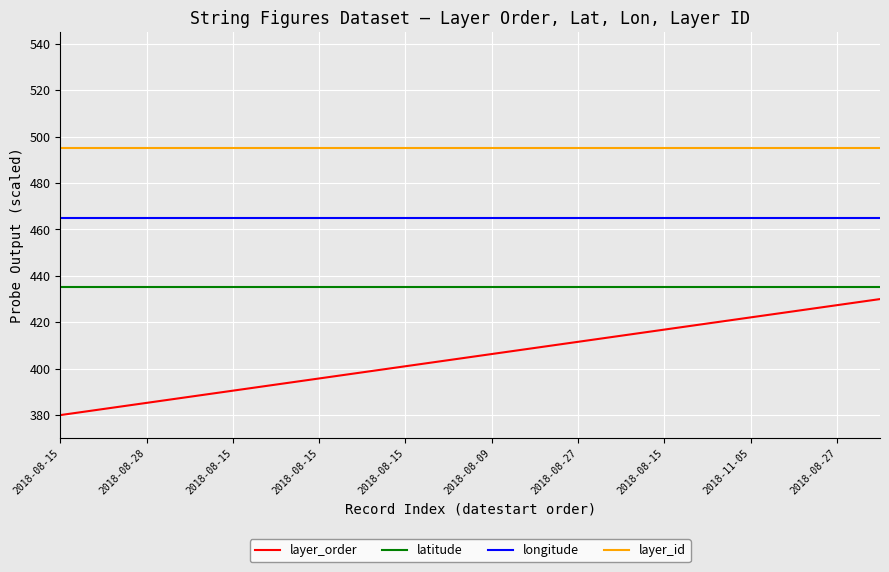

What is the average value of the layer_id series?

495.0